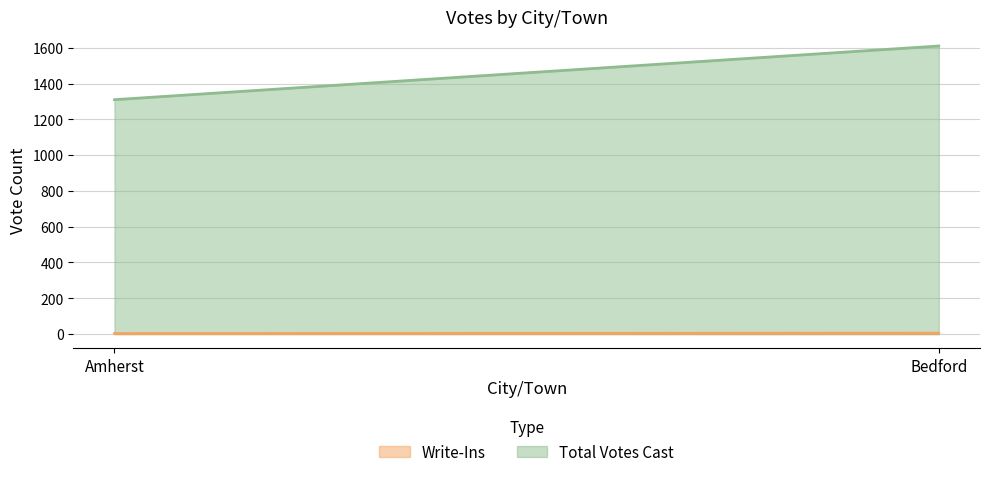

What is the label of the 2nd point from the right?

Amherst